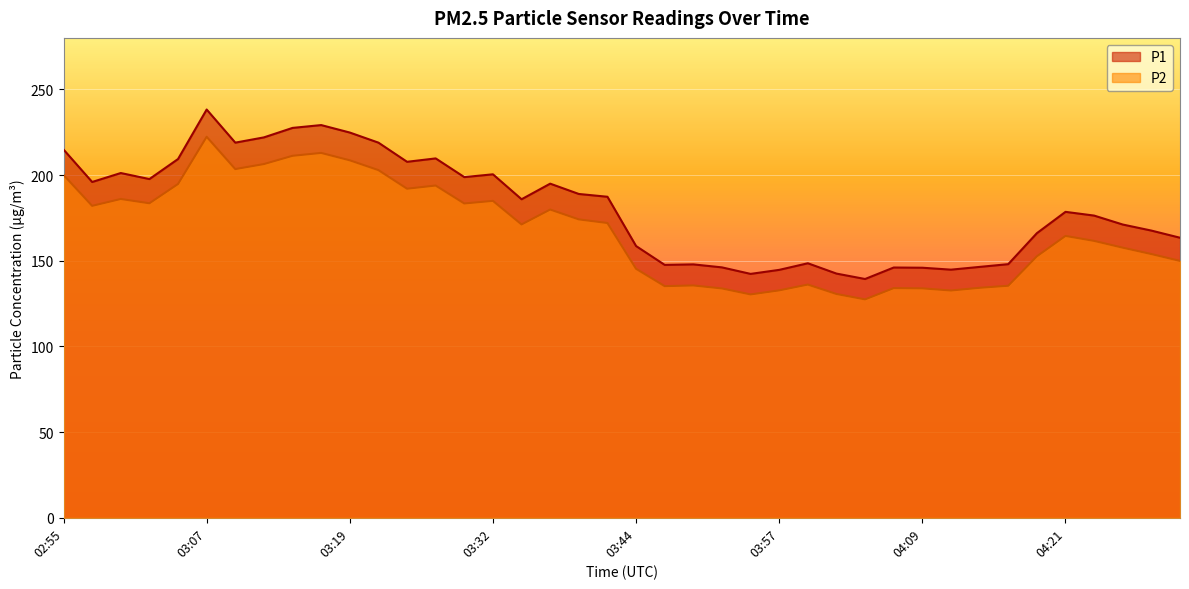

What is the difference between the highest and lowest values at 03:47?

12.4